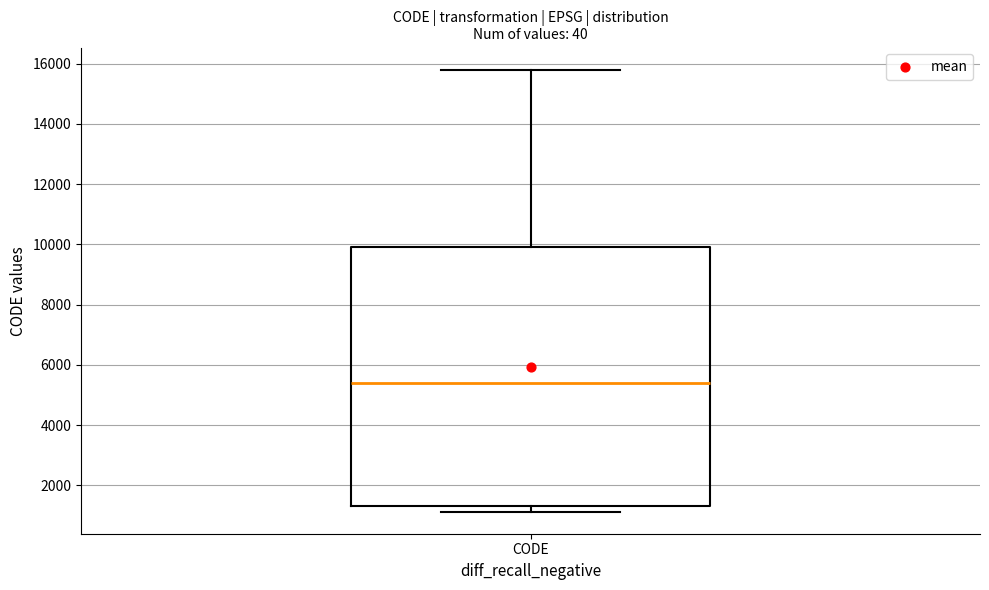

Where is the lower edge of the box for CODE on the y-axis? The values are not printed on the chart, so give them approximately, as read against the axis.

1400